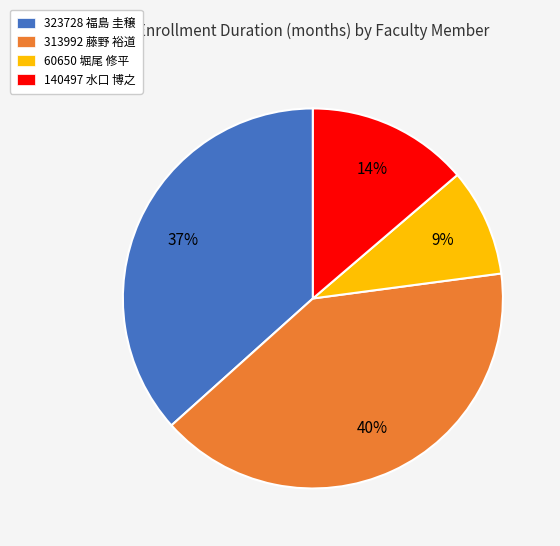

Approximately how many times larger is the value at 313992 藤野 裕道 compared to 60650 堀尾 修平?

4.4